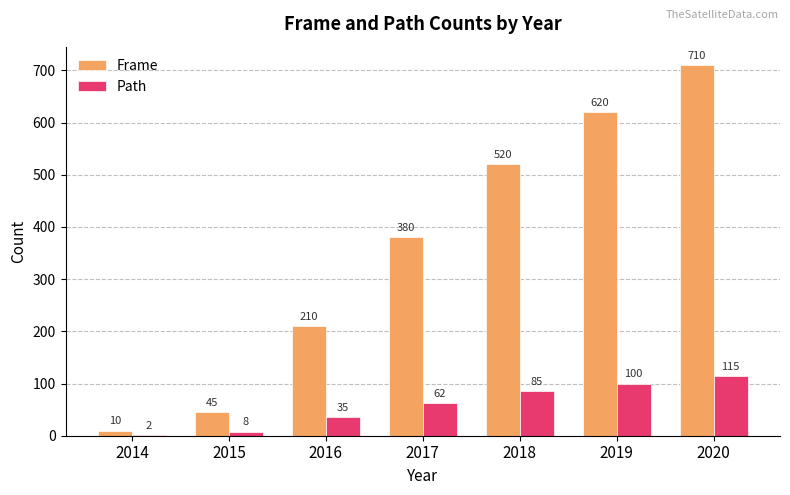

How many data points does each series have?

7